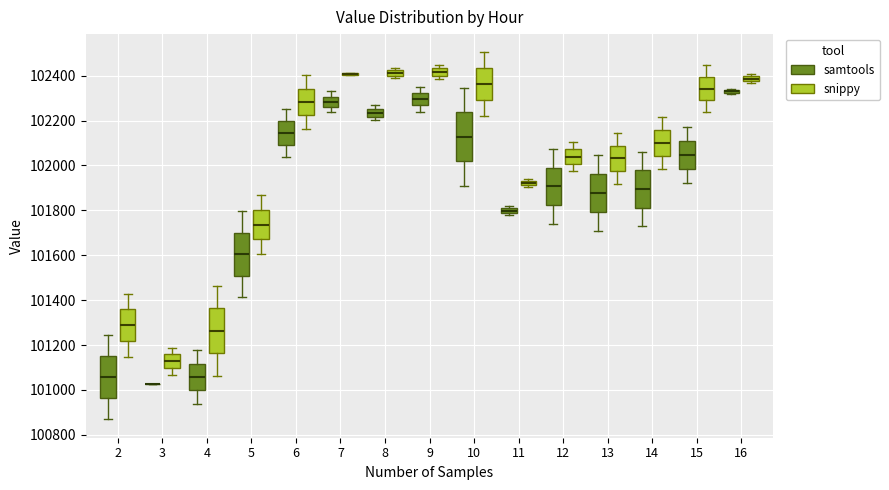

Where does the median line of the box for 9 (samtools) sit on the y-axis? The values are not printed on the chart, so give them approximately, as read against the axis.

102300